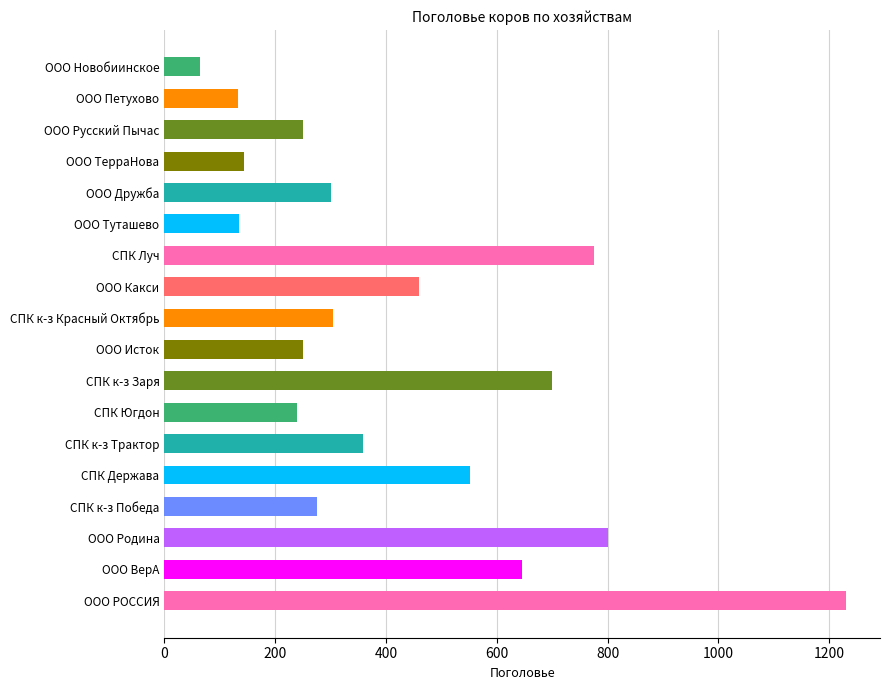

How many data points does each series have?

18